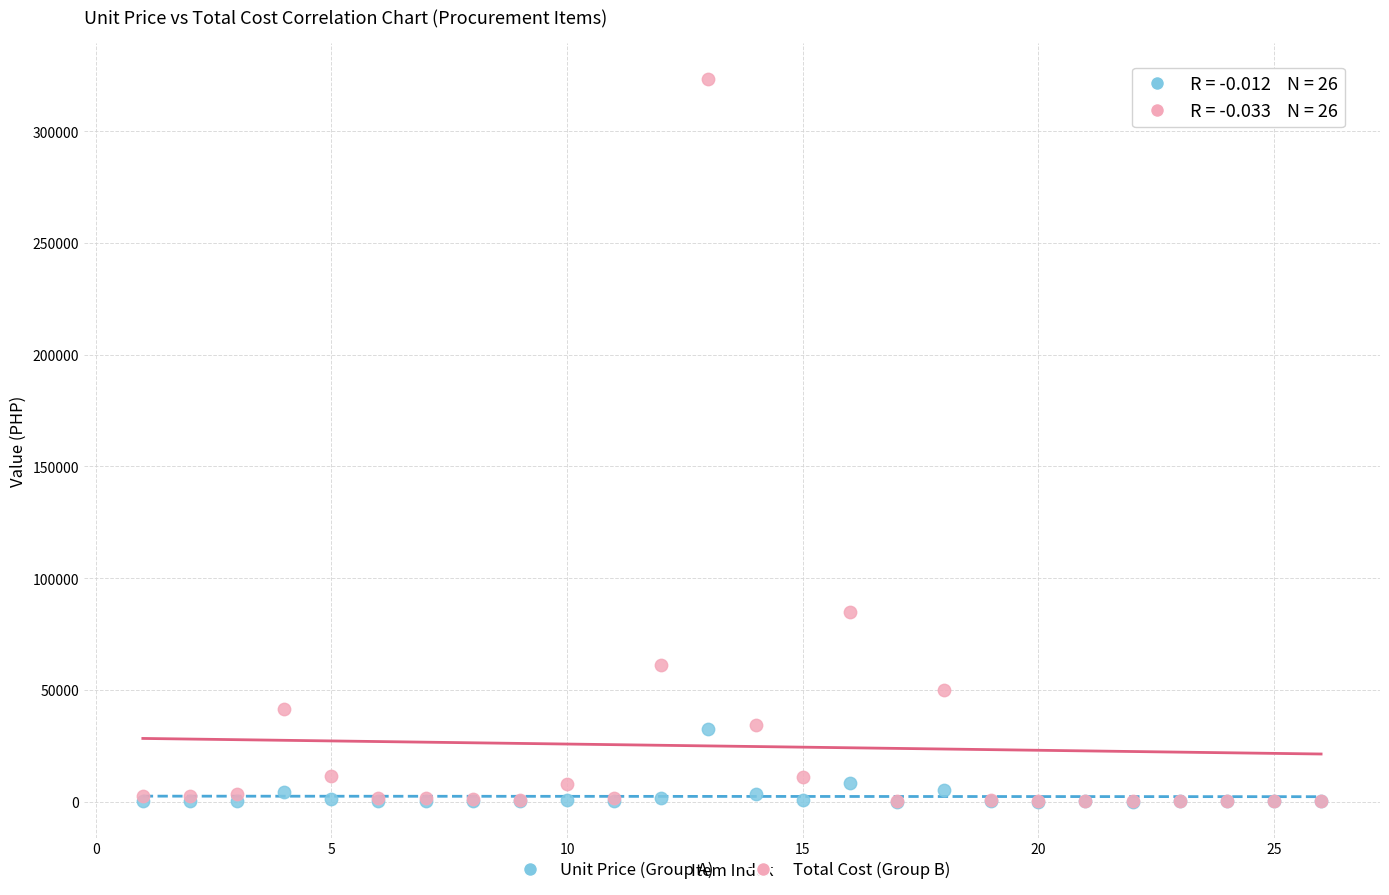

In the Total Cost (Group B) series, what Y value is closest to 161800?

85000.0